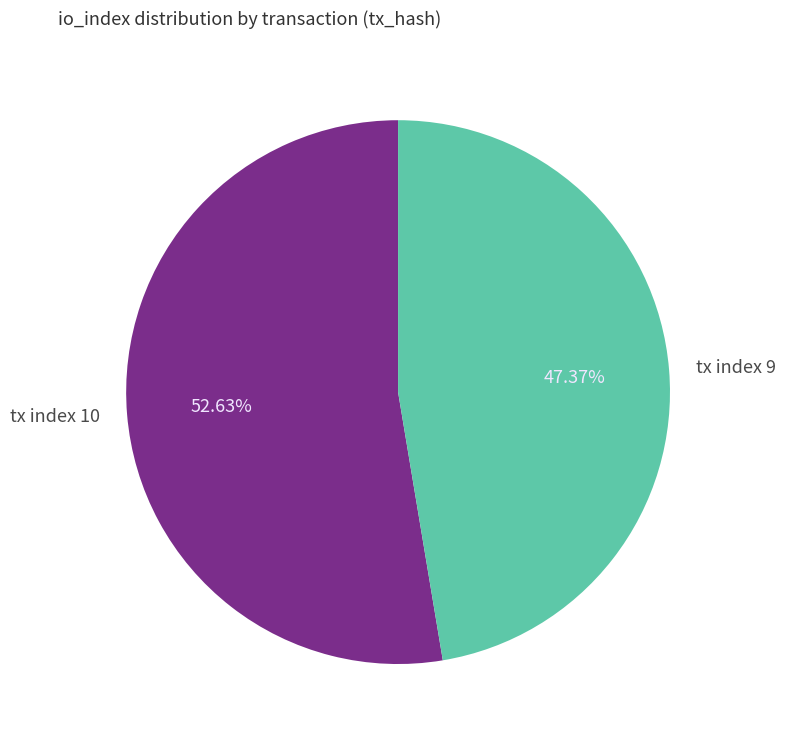

Which category has the smallest portion of the pie?

tx index 9